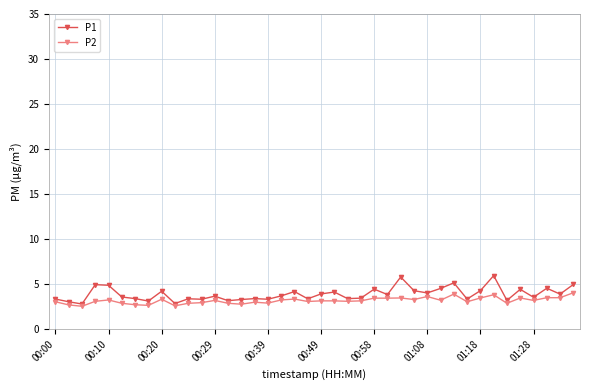

What is the maximum value for P1?

6.0